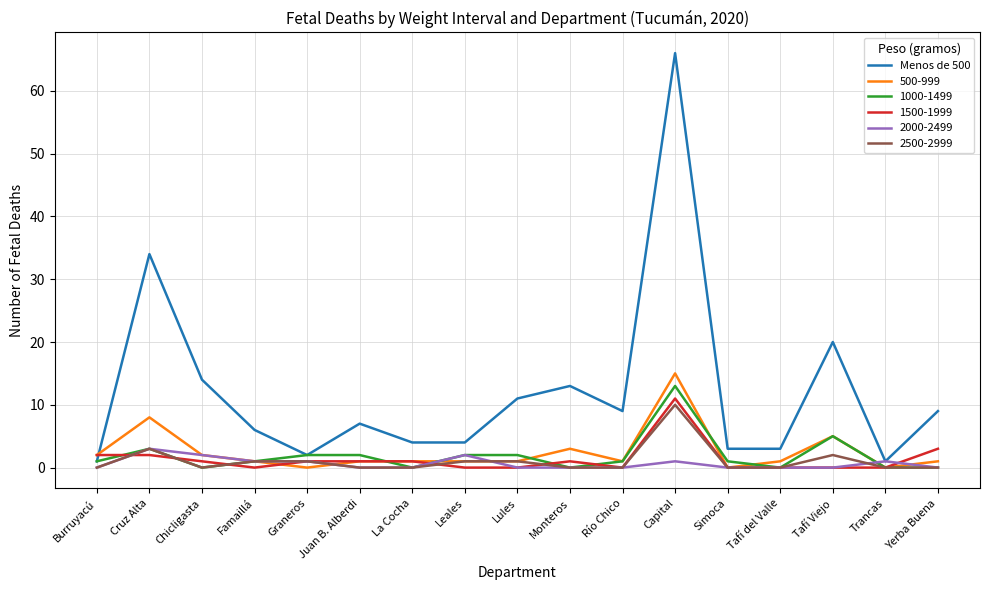

What is the greatest value displayed?

66